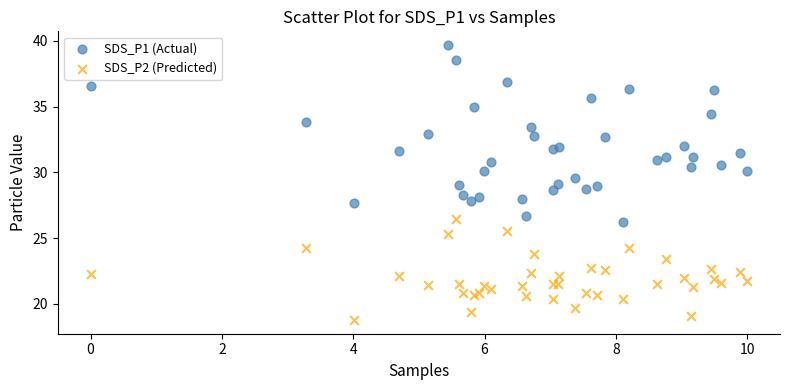

Which series contains the highest Y value?

SDS_P1 (Actual)